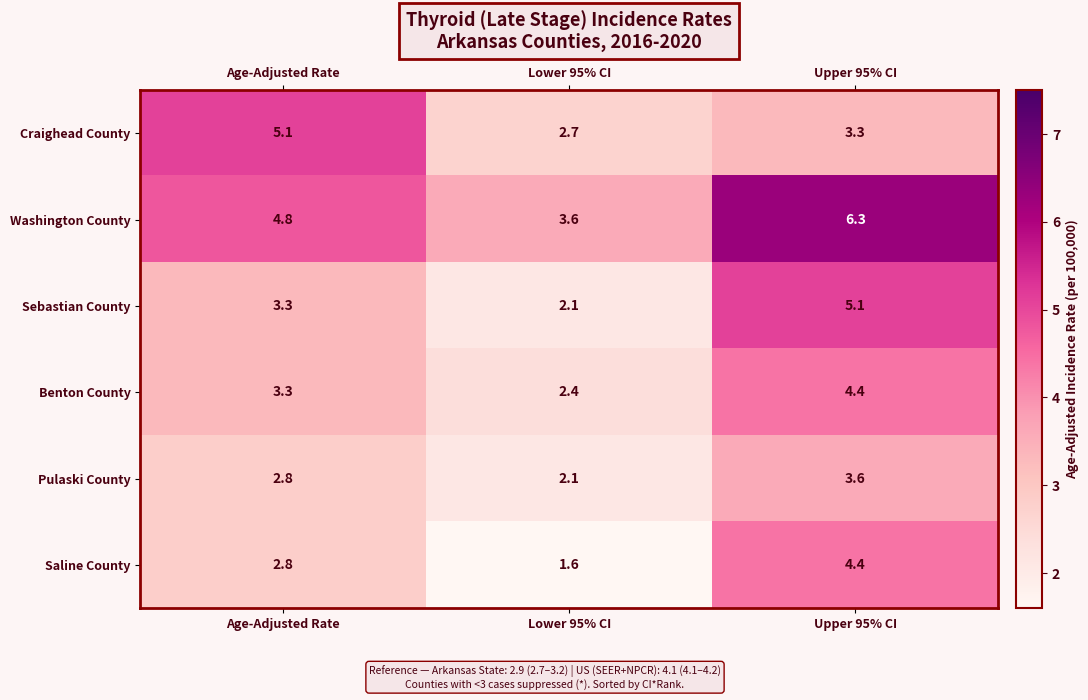

True or false: Sebastian County has a value of 3.0 at Upper 95% CI.

False